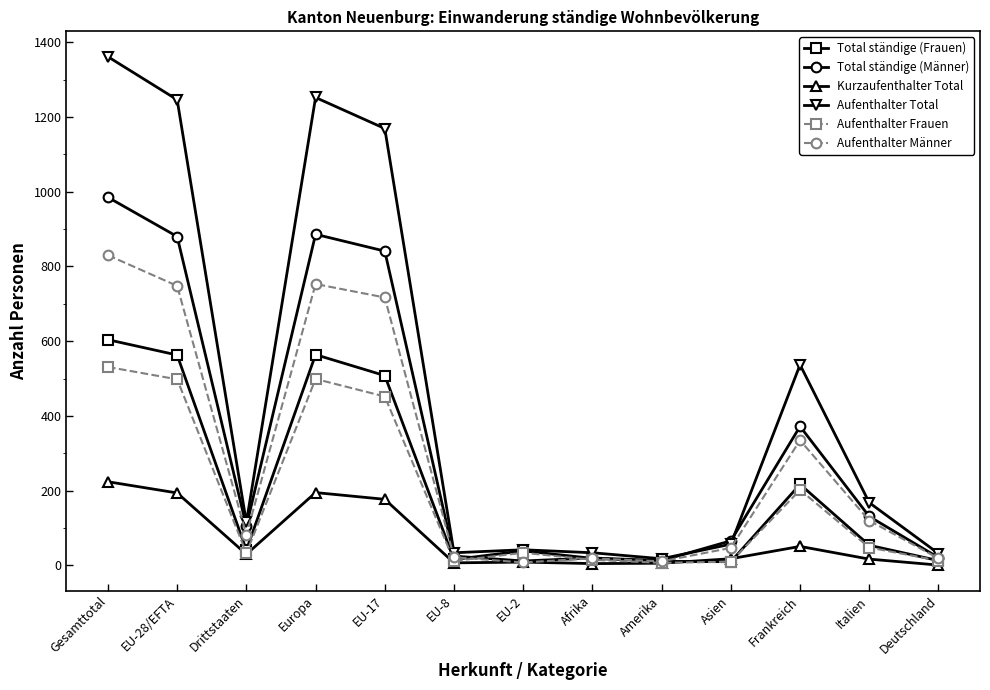

What is the average value of the Kurzaufenthalter Total series?

72